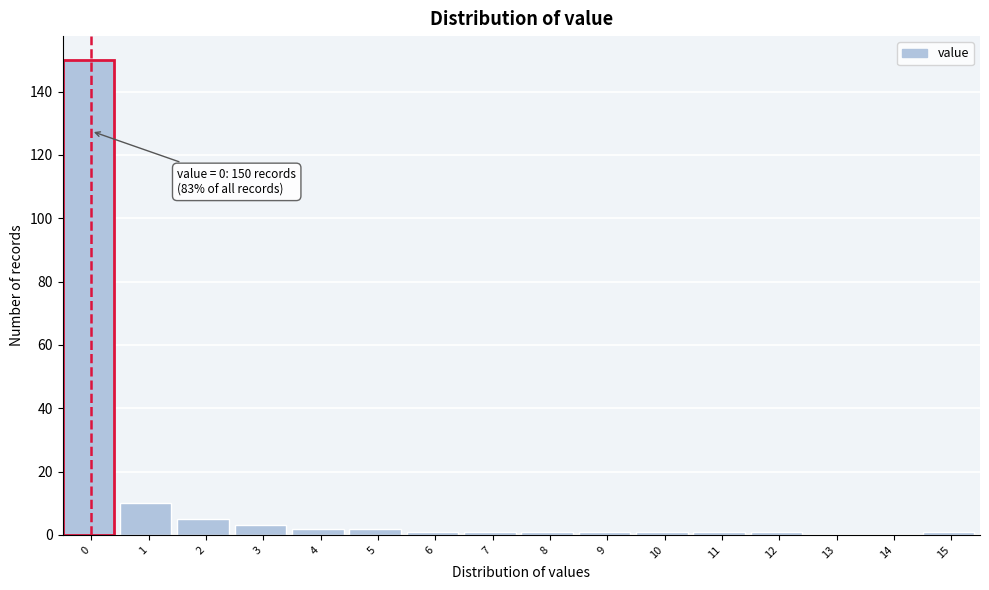

Reading right to left, transcribe all the data shown in this chart.

15=1	14=0	13=0	12=1	11=1	10=1	9=1	8=1	7=1	6=1	5=2	4=2	3=3	2=5	1=10	0=150